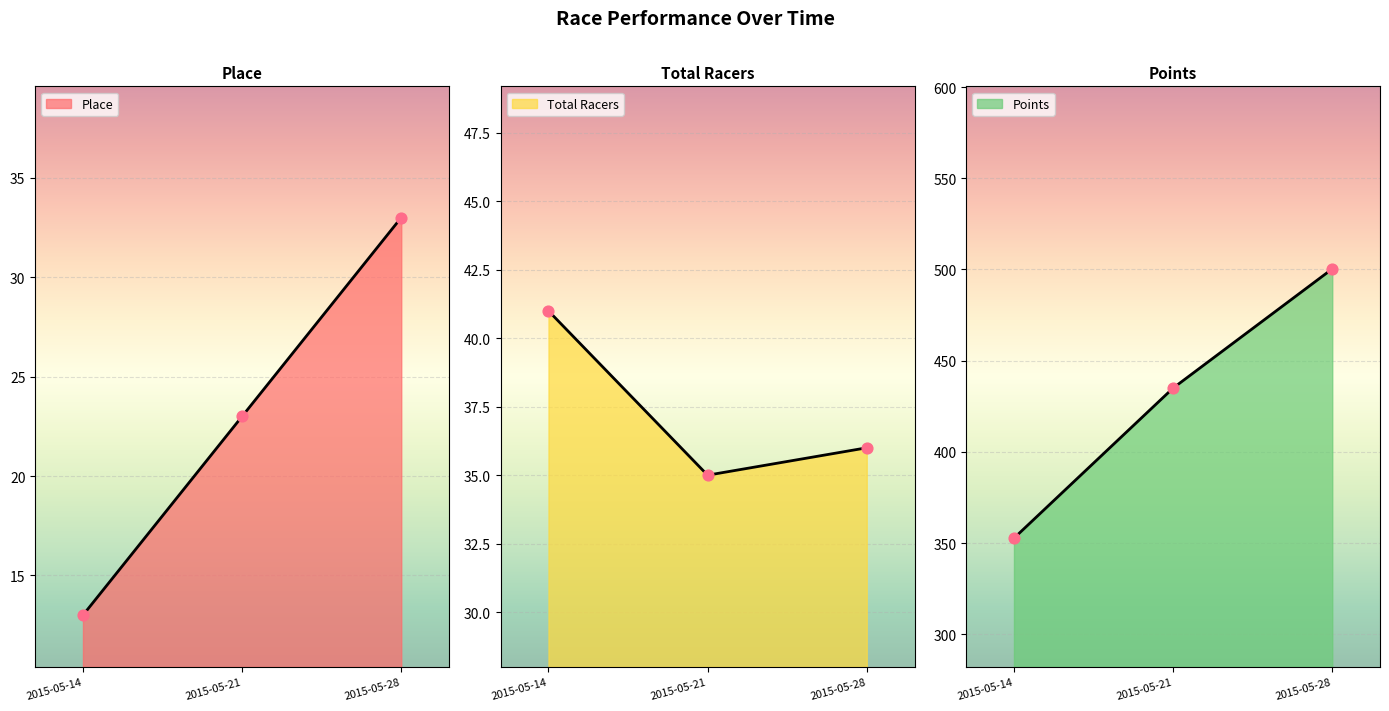

What are all the series names shown in the legend?

Place, Total Racers, Points